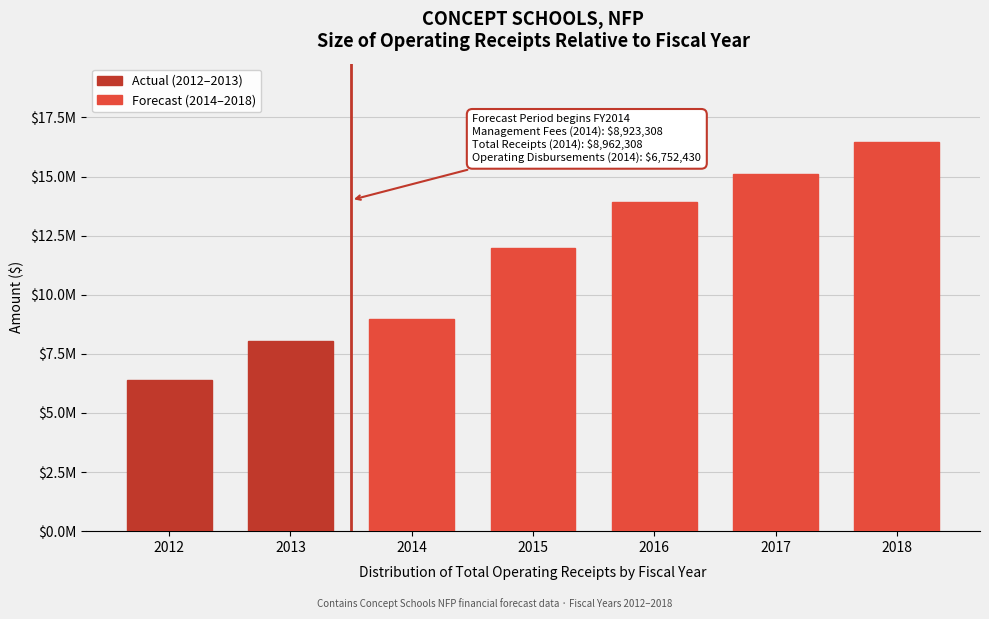

Are the bars horizontal?

No